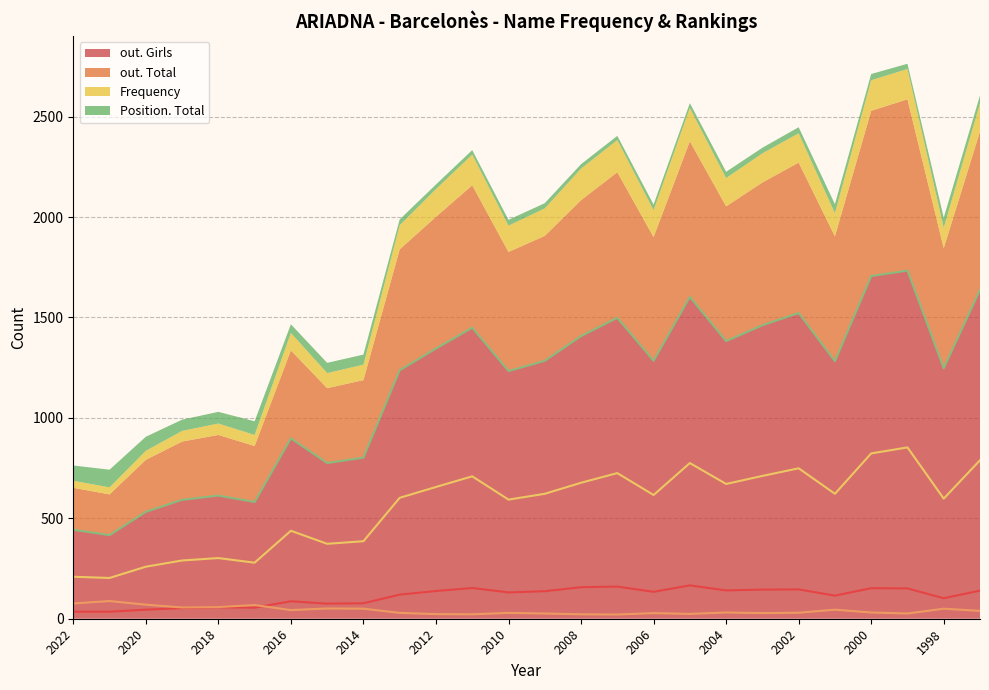

Reading left to right, what are all the values shown in this chart?

Frequency: 2022=35	2021=35	2020=45	2019=53	2018=57	2017=55	2016=87	2015=75	2014=77	2013=120	2012=138	2011=153	2010=131	2009=137	2008=157	2007=160	2006=134	2005=166	2004=141	2003=145	2002=146	2001=115	2000=152	1999=151	1998=102	1997=140
Position. Total: 2022=76	2021=88	2020=70	2019=56	2018=58	2017=68	2016=43	2015=51	2014=50	2013=29	2012=23	2011=22	2010=29	2009=26	2008=22	2007=21	2006=28	2005=24	2004=31	2003=28	2002=30	2001=45	2000=31	1999=26	1998=50	1997=39
out. Total: 2022=209	2021=203	2020=259	2019=290	2018=302	2017=279	2016=438	2015=373	2014=386	2013=602	2012=656	2011=709	2010=593	2009=622	2008=677	2007=725	2006=616	2005=775	2004=671	2003=711	2002=749	2001=622	2000=823	1999=853	1998=598	1997=789
out. Girls: 2022=443	2021=416	2020=532	2019=592	2018=613	2017=581	2016=898	2015=775	2014=802	2013=1237	2012=1345	2011=1449	2010=1233	2009=1284	2008=1407	2007=1498	2006=1284	2005=1602	2004=1382	2003=1461	2002=1522	2001=1282	2000=1706	1999=1733	1998=1247	1997=1637